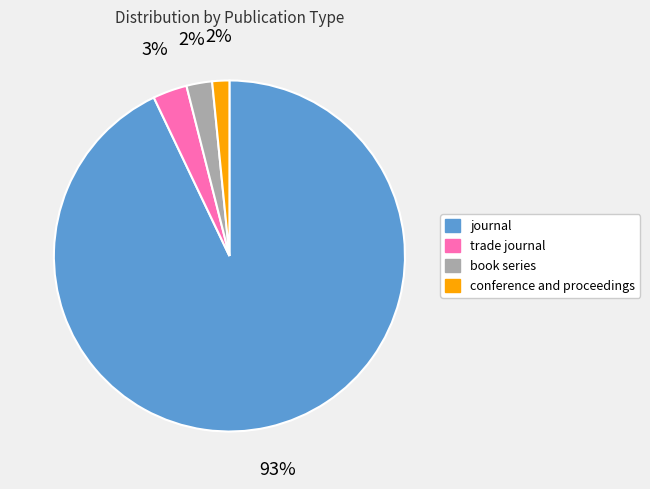

Between journal and book series, which is larger?

journal